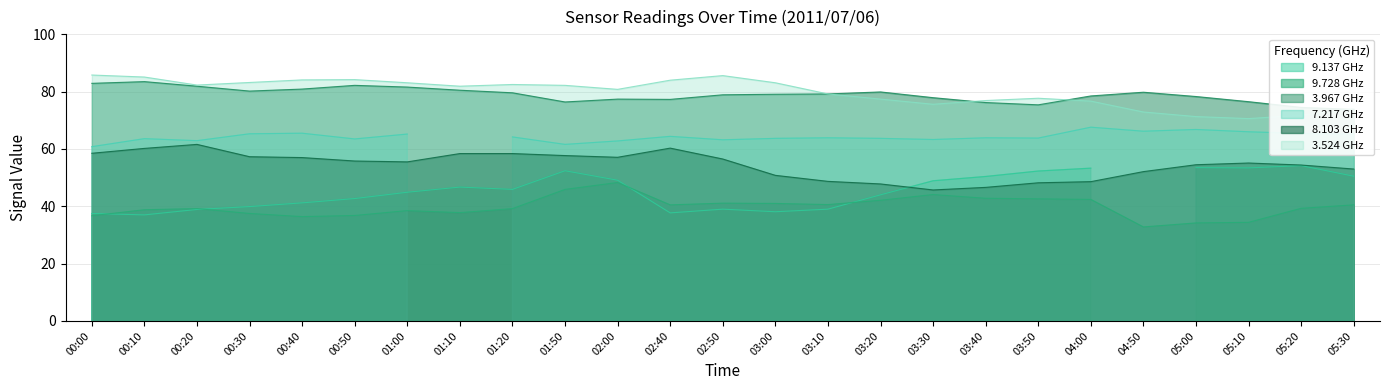

What is the lowest value of the 3.524 GHz series?

70.6